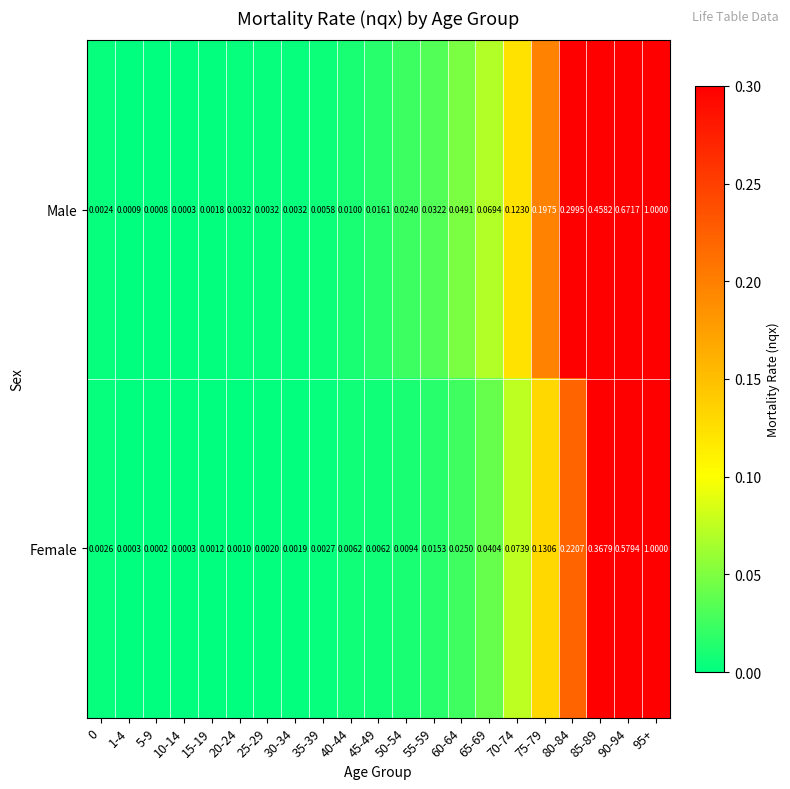

Rank the series by their average value, from highest to lowest.

Male, Female